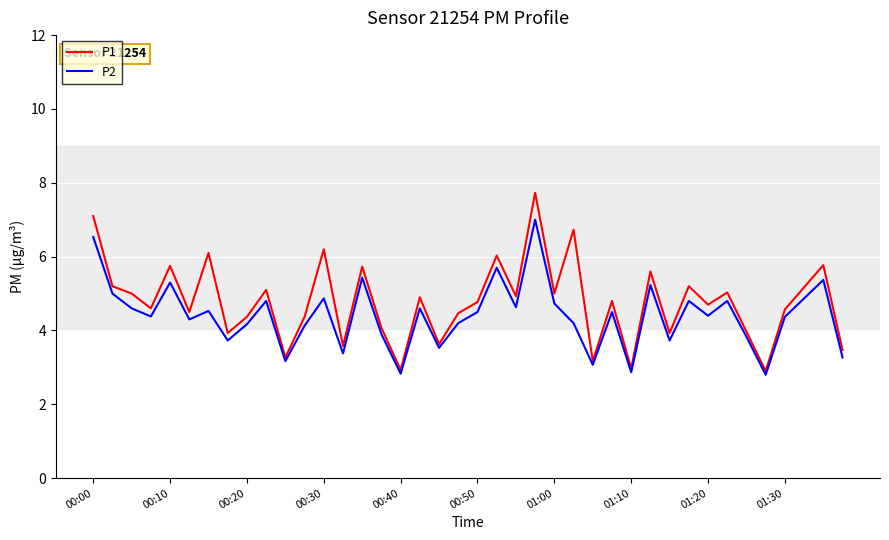

How many lines are shown in the chart?

2